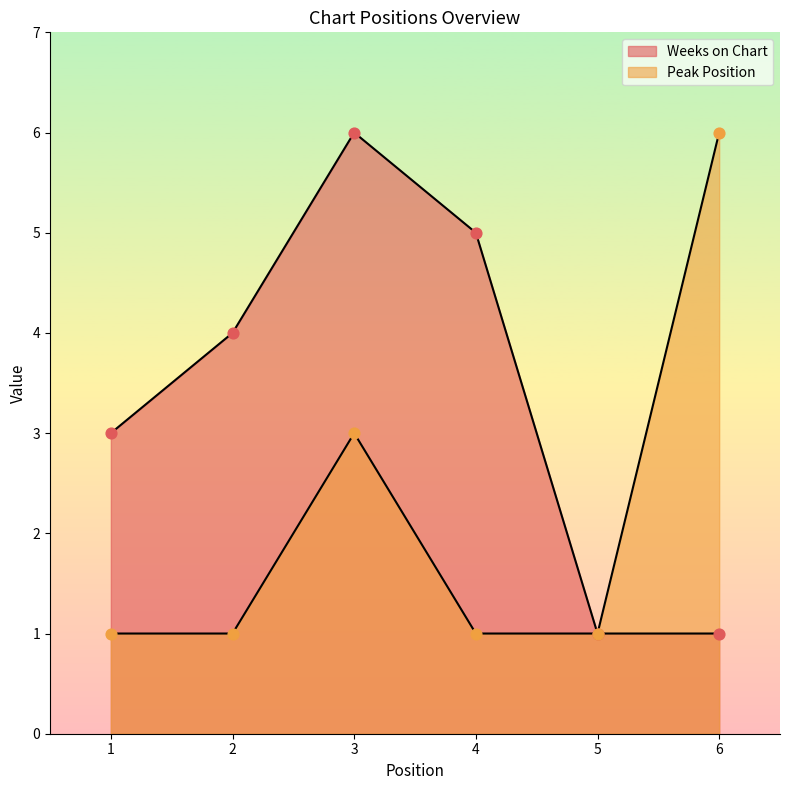

At how many categories does at least one series exceed 3?

4